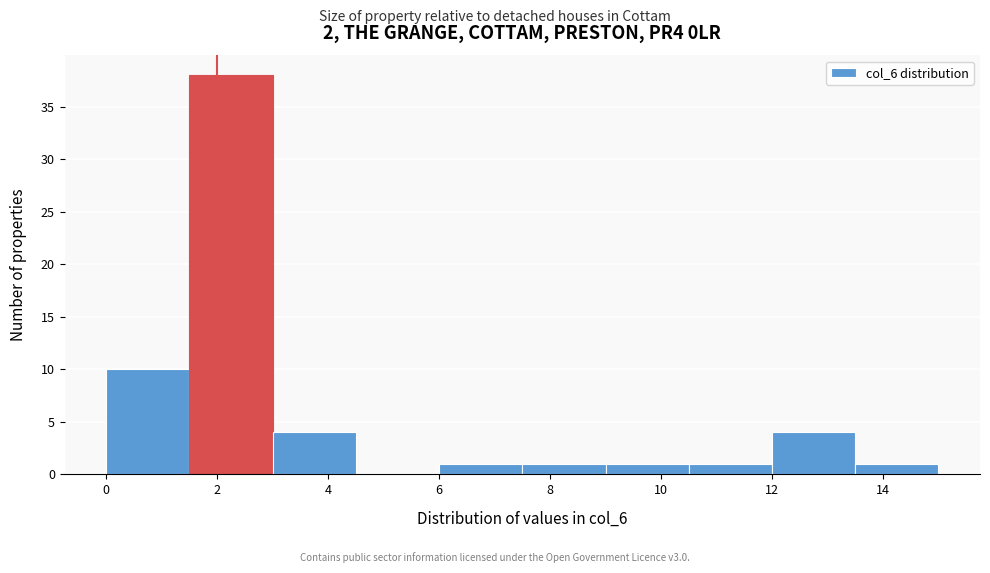

Over which range of the x-axis is the bar tallest?

1.5 to 3.0